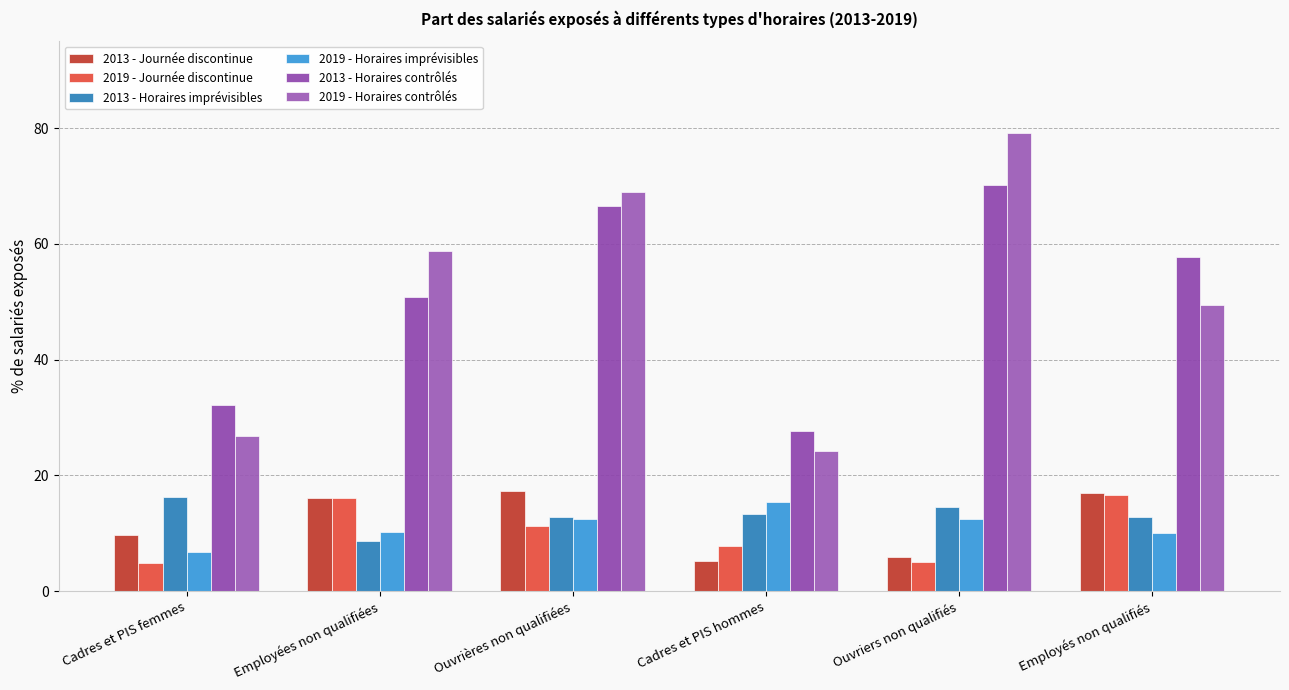

Does the chart contain any negative values?

No